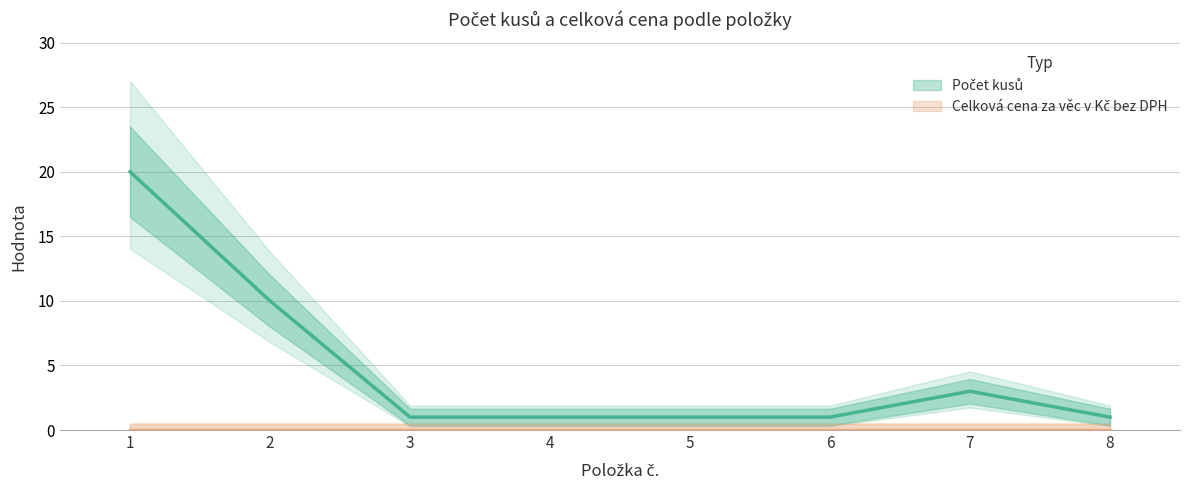

Reading right to left, list all the values displayed in this chart.

1	3	1	1	1	1	10	20